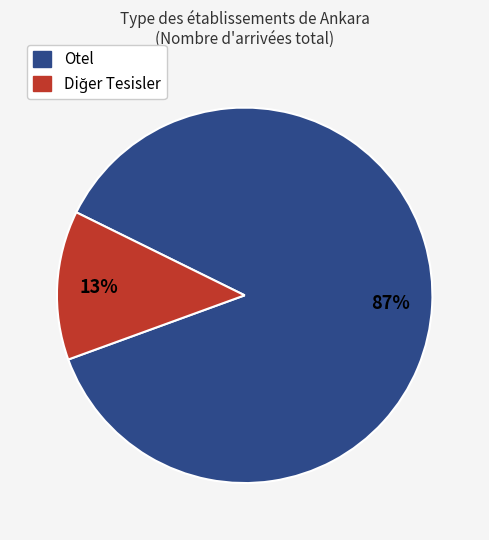

Is there any slice that represents more than half of the pie?

Yes